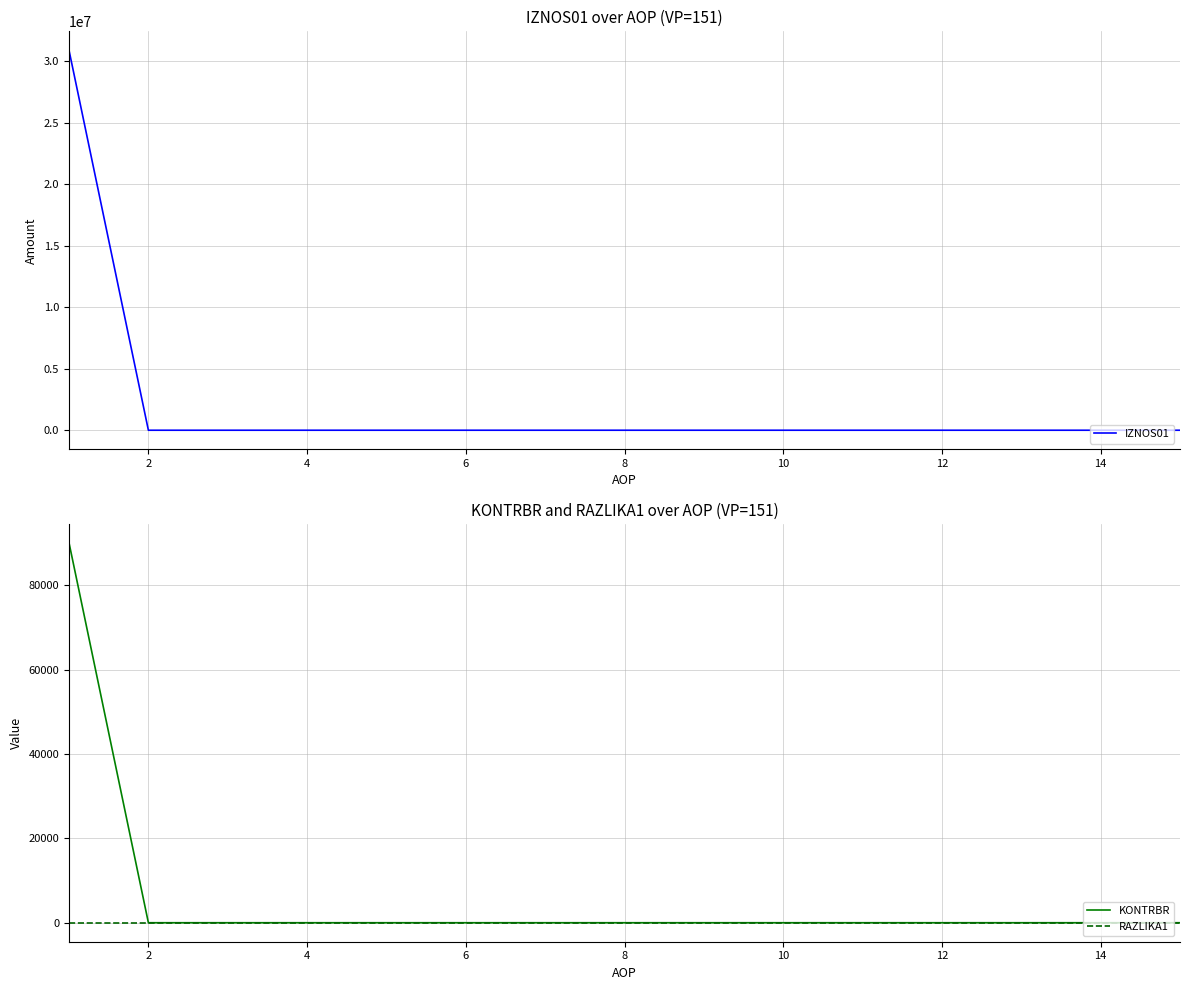

True or false: KONTRBR and RAZLIKA1 intersect in this chart.

False